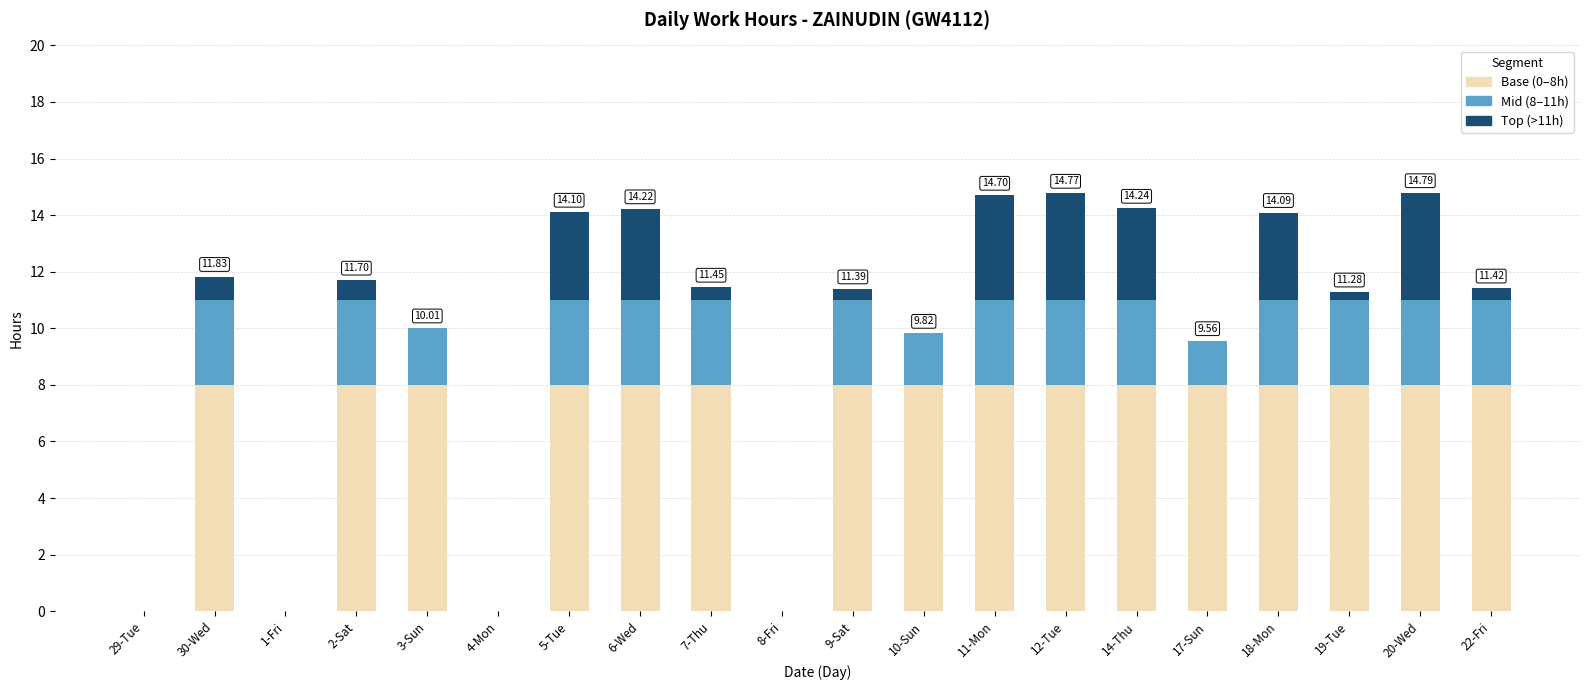

How many categories are shown in the chart?

20